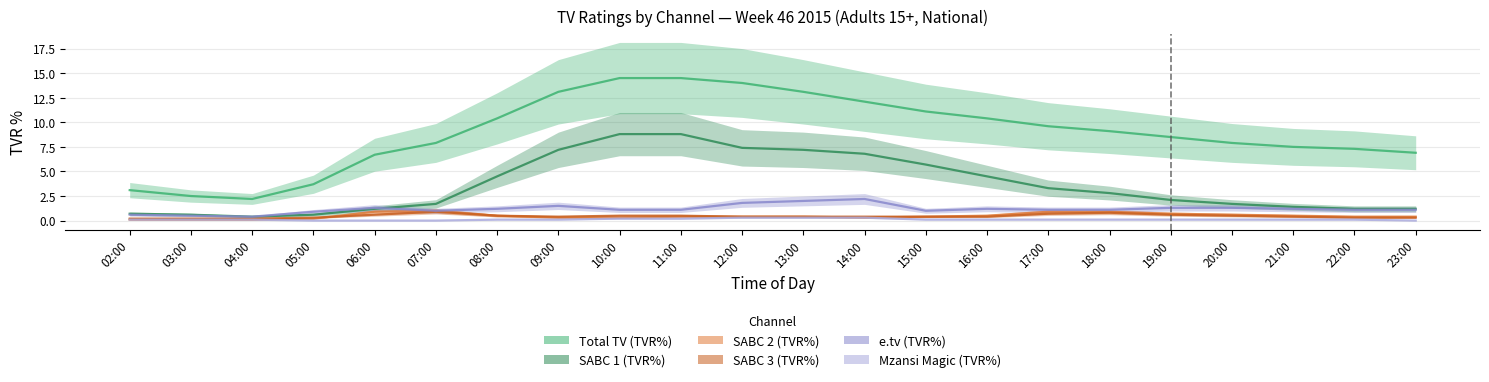

List the series in order of their peak value, lowest first.

Mzansi Magic (TVR%), SABC 3 (TVR%), SABC 2 (TVR%), e.tv (TVR%), SABC 1 (TVR%), Total TV (TVR%)